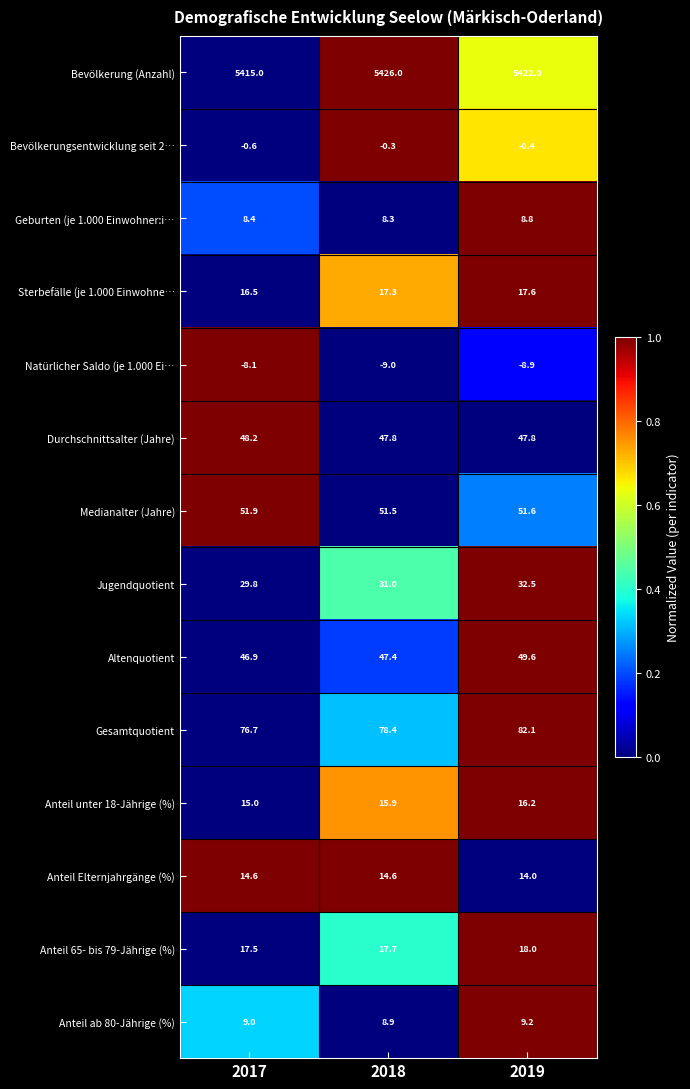

At which category is the sum across all series the highest?

2019